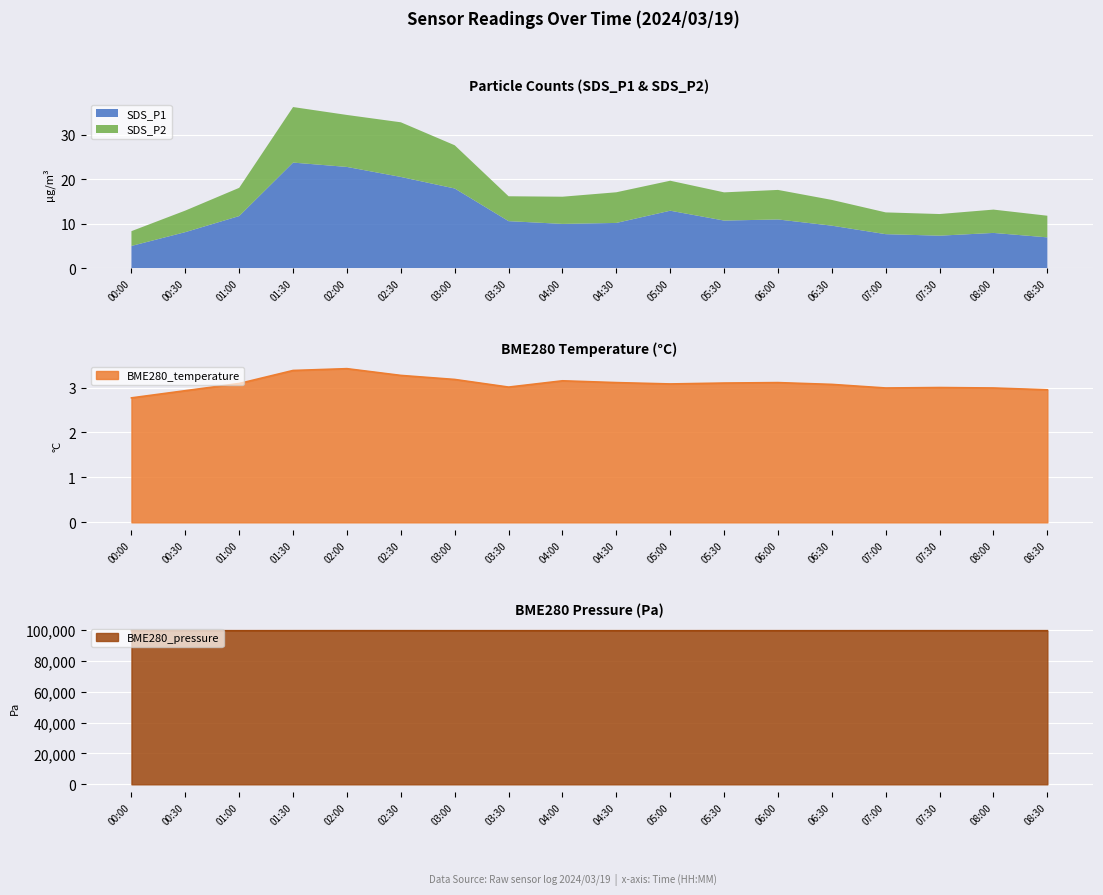

The SDS_P2 series shows 6.9 at 04:30. True or false?

True